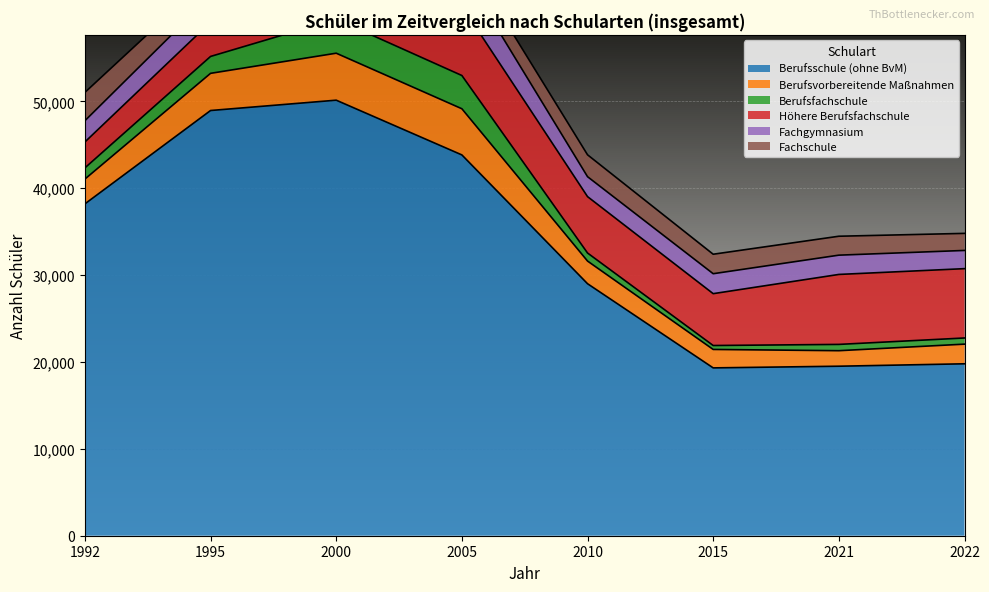

True or false: Fachgymnasium and Berufsvorbereitende Maßnahmen cross at least once.

True